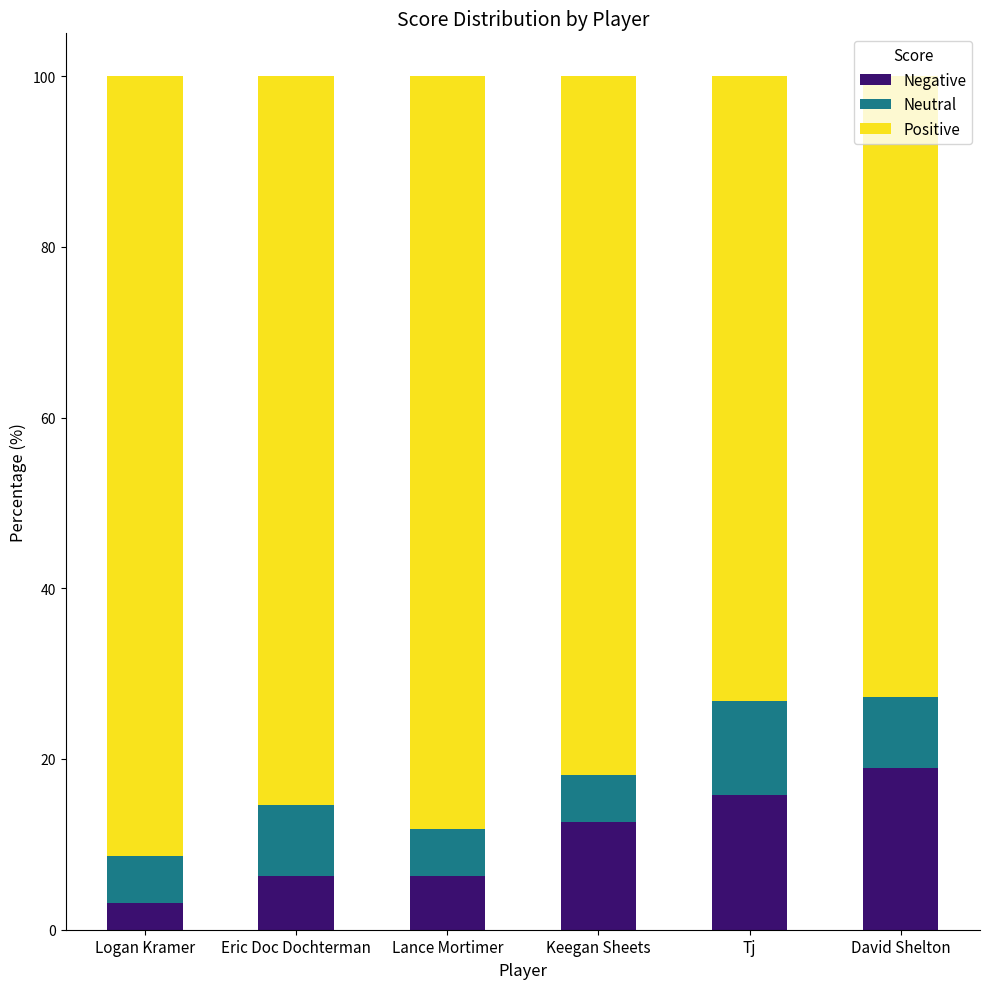

What is the total value across all series at Keegan Sheets?

100.0